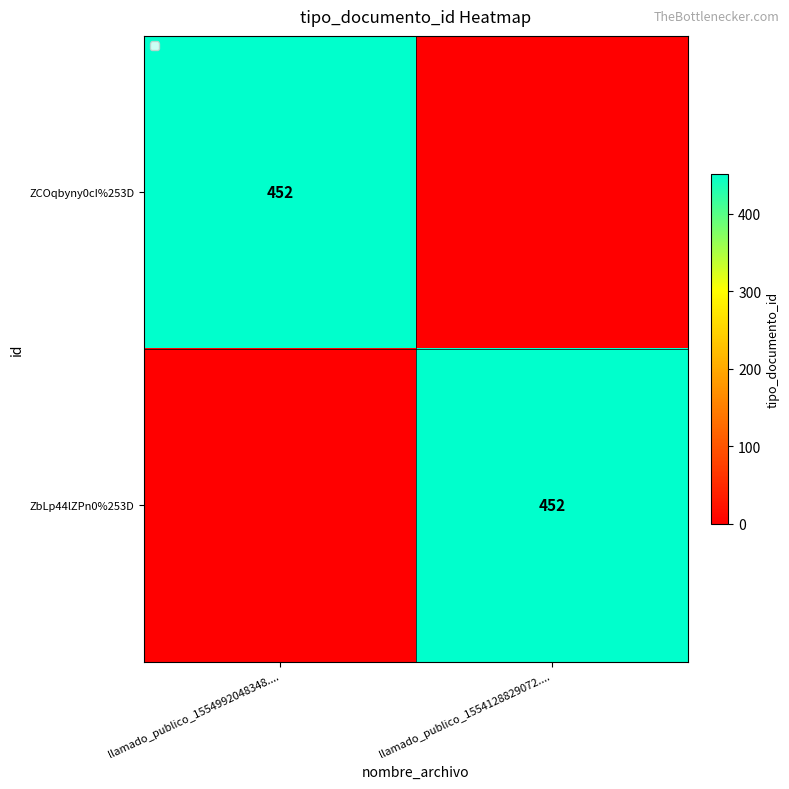

The value of ZbLp44lZPn0%253D at llamado_publico_1554128829072.... is 288. True or false?

False